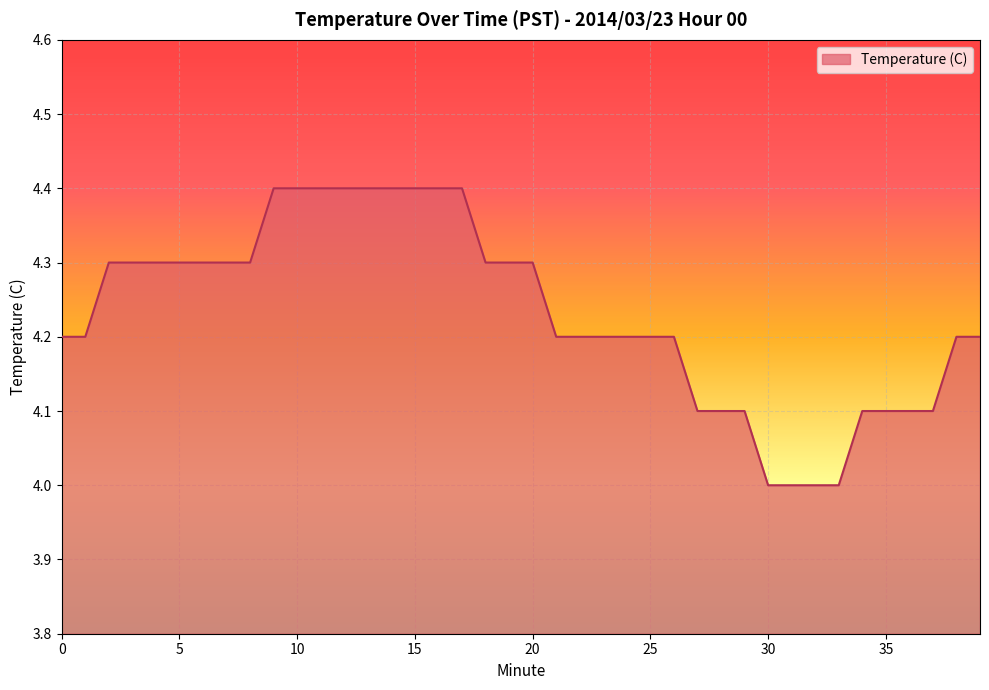

What is the difference between the maximum and minimum values?

0.4